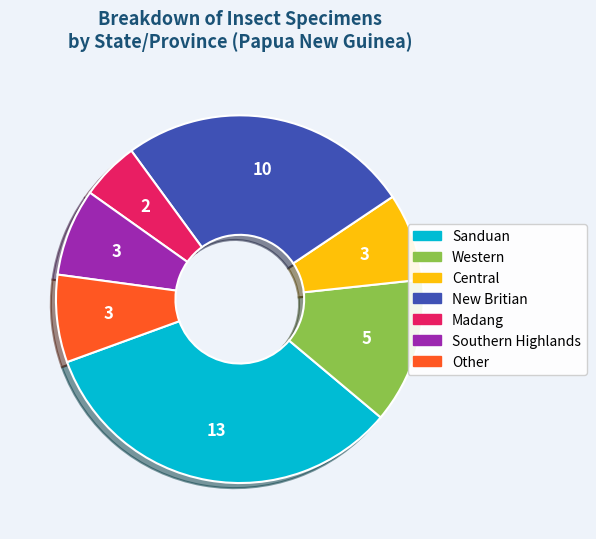

Which has a higher value, Madang or New Britian?

New Britian